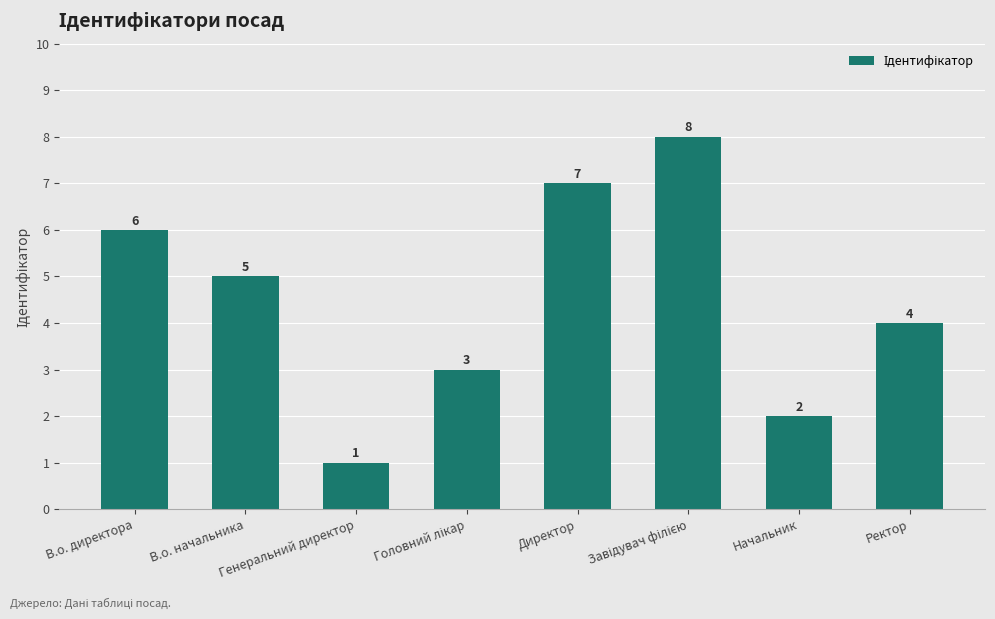

How many categories are shown in the chart?

8